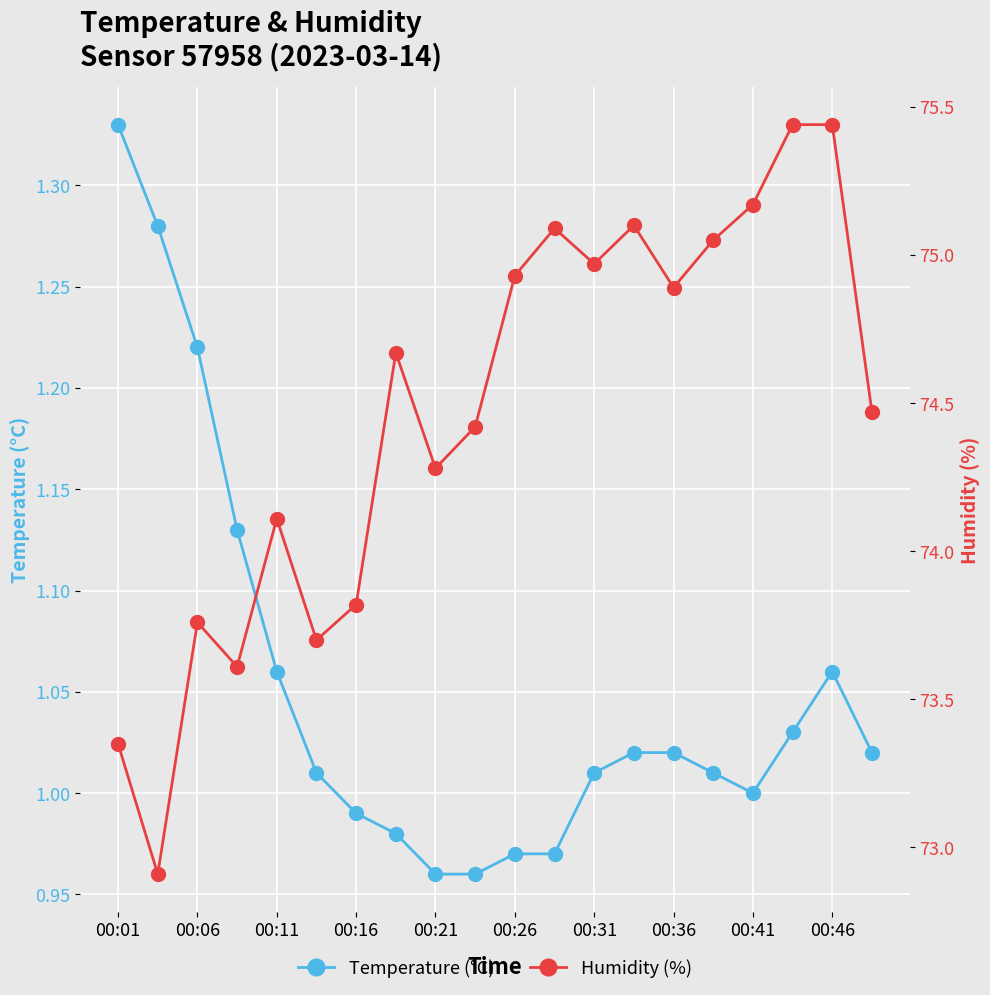

How many interior local peaks does the humidity series have?

5